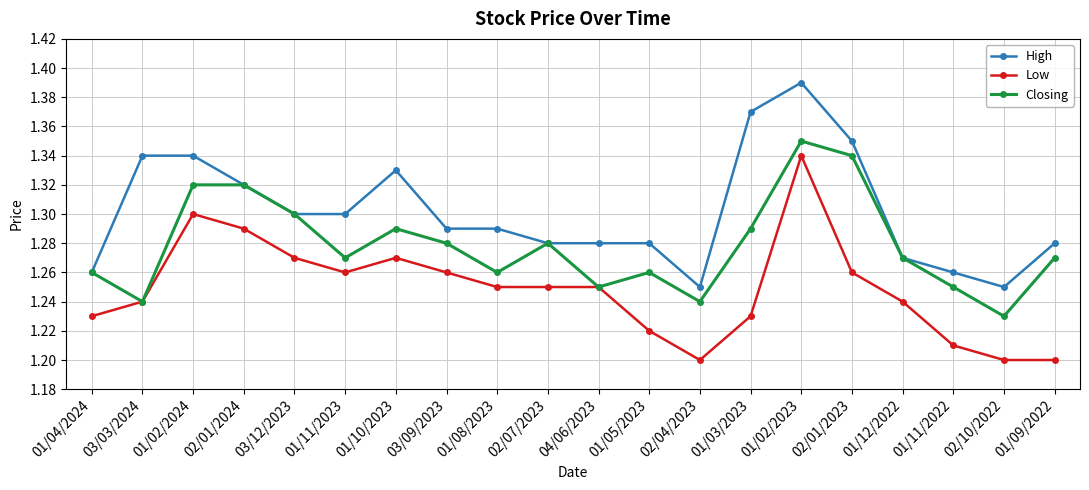

True or false: High and Low intersect in this chart.

False